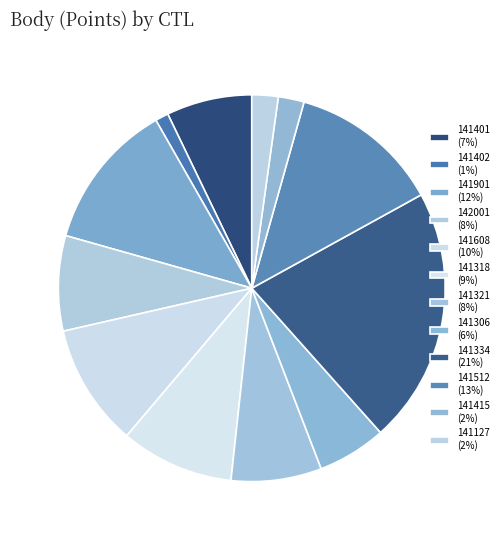

To the nearest percent, what portion does 141512 represent?

13%